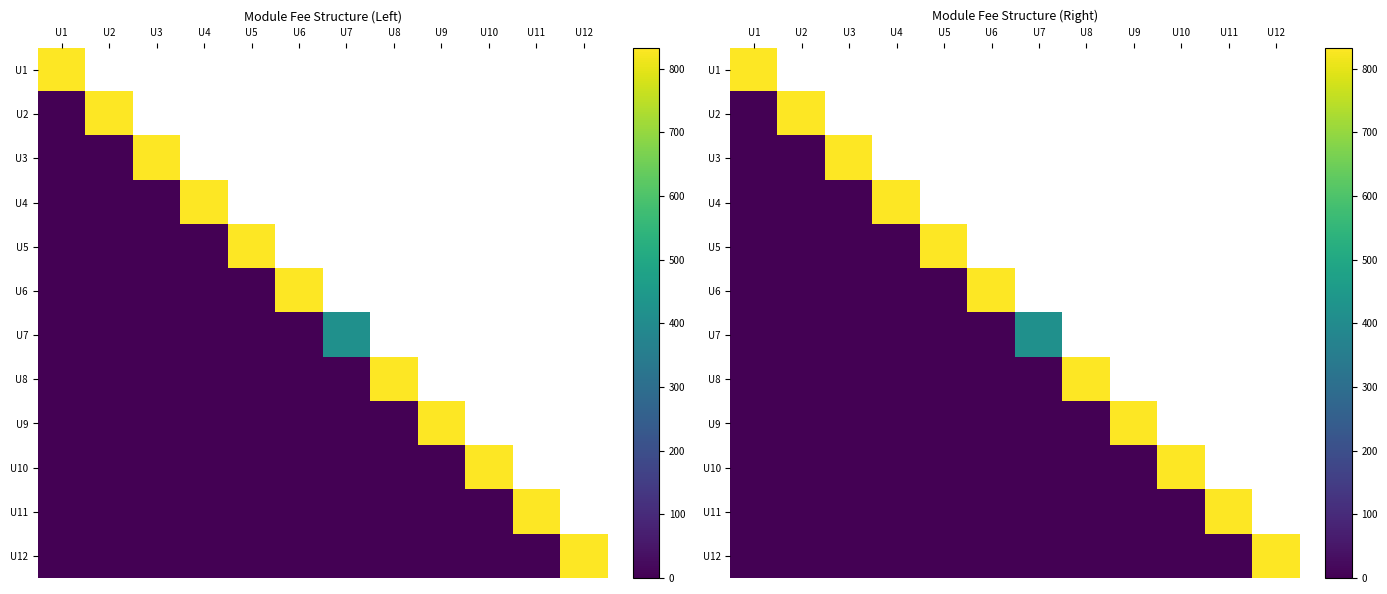

Between U7 and U8, which is larger?

U7